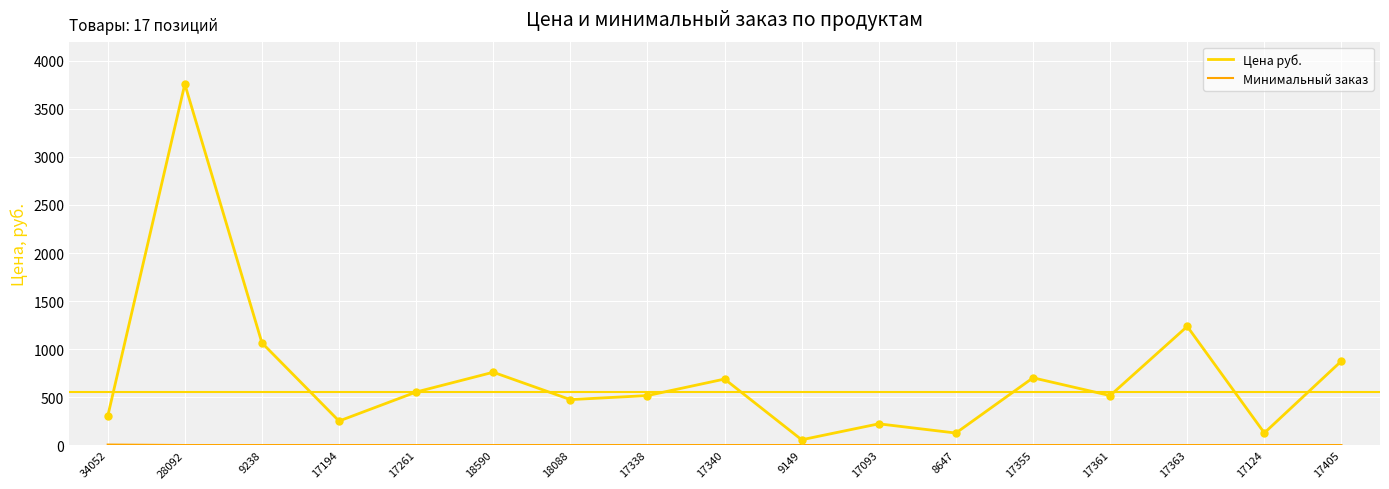

Between 17361 and 17405, which series saw the biggest shift?

Цена руб.